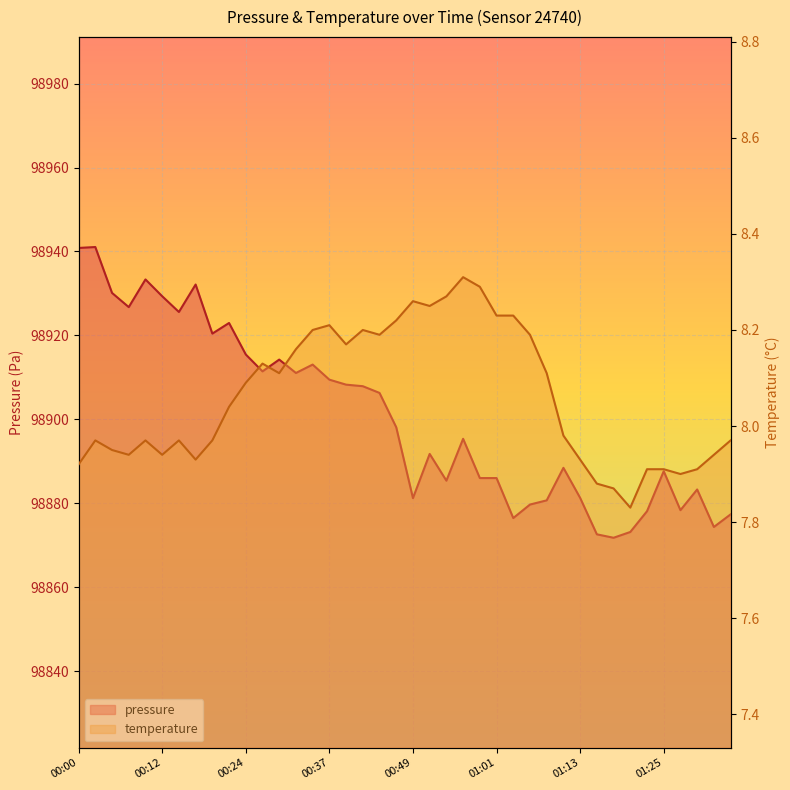

How many lines are shown in the chart?

2